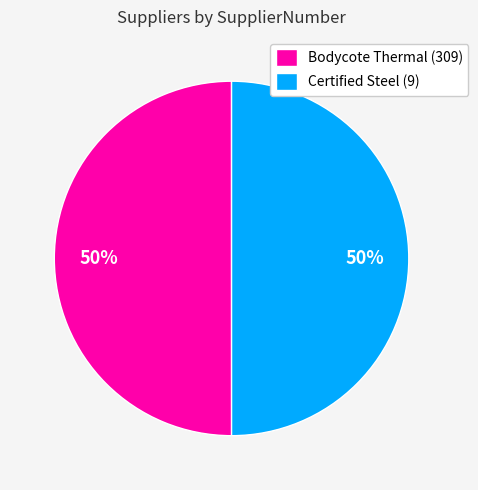

Is the sum of Bodycote Thermal (309) and Certified Steel (9) greater than half?

Yes